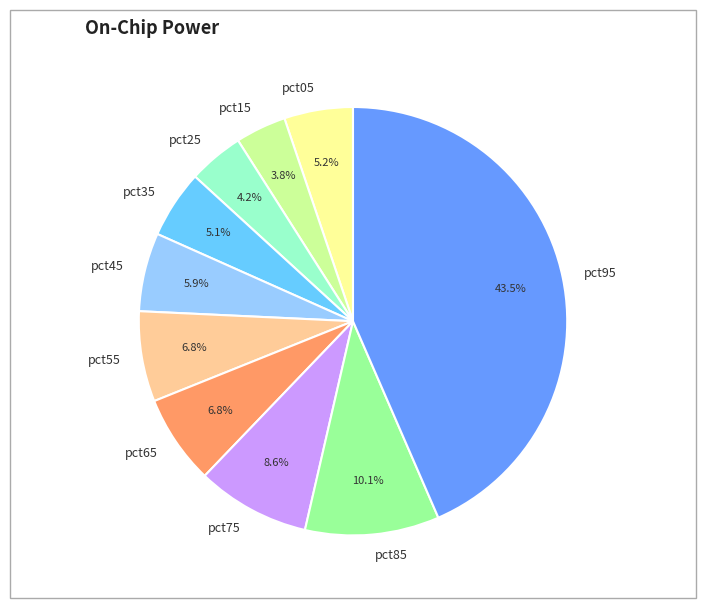

Is there a majority slice in this chart?

No